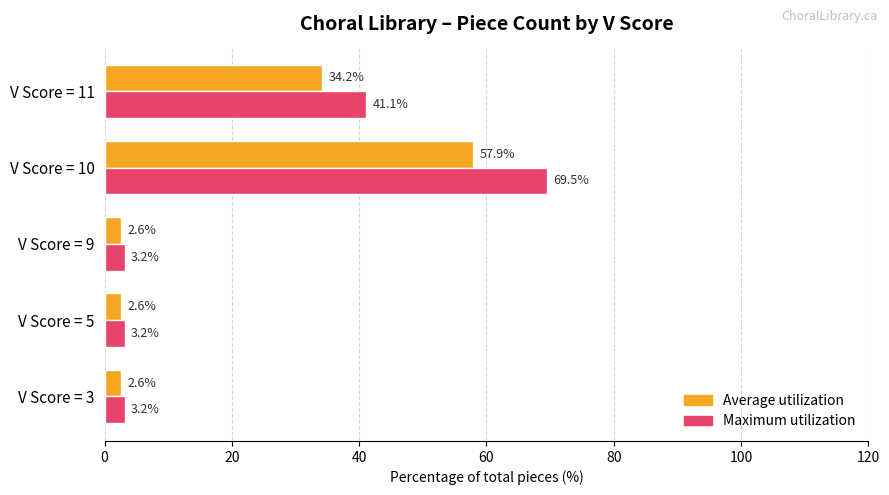

What is the difference between the maximum and minimum values in the Average utilization series?

55.3